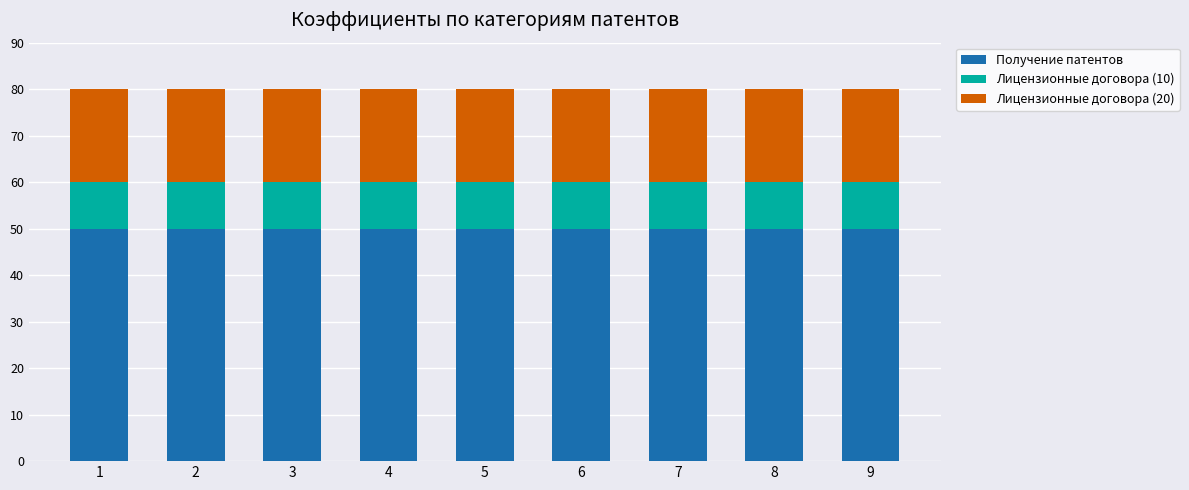

What is the average value of the Получение патентов series?

50